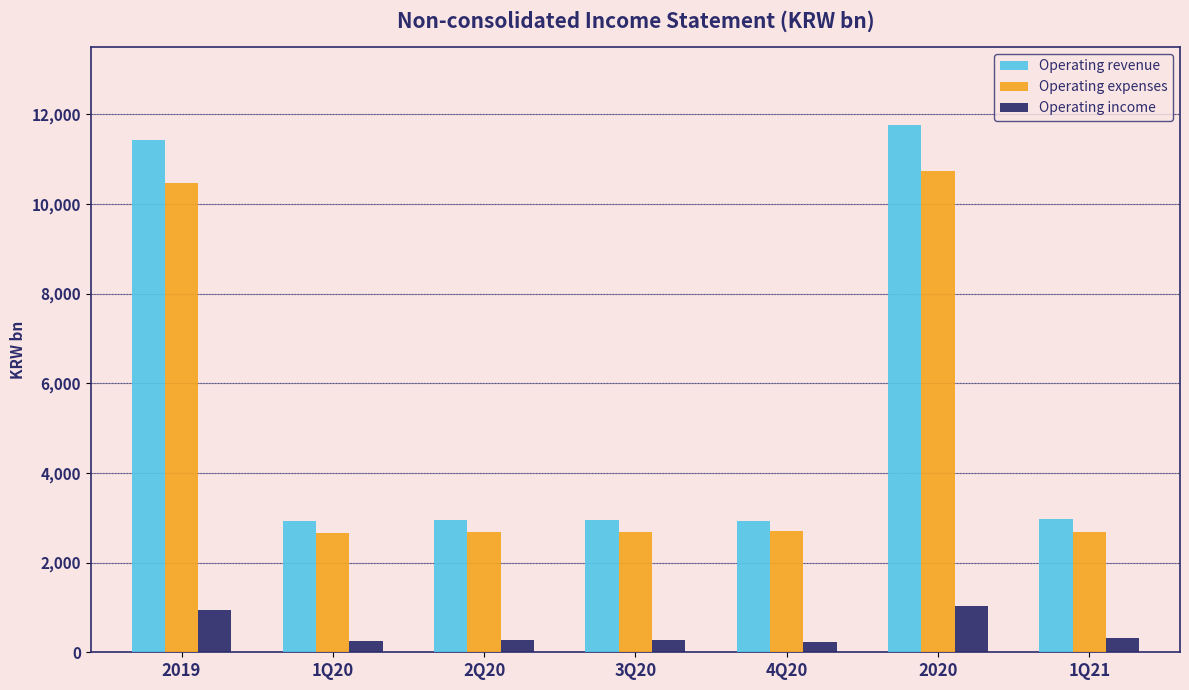

The Operating expenses series shows 15559.2 at 2019. True or false?

False